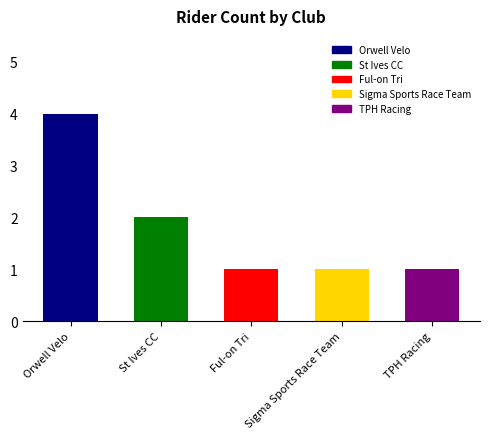

How many distinct data groups are displayed?

1